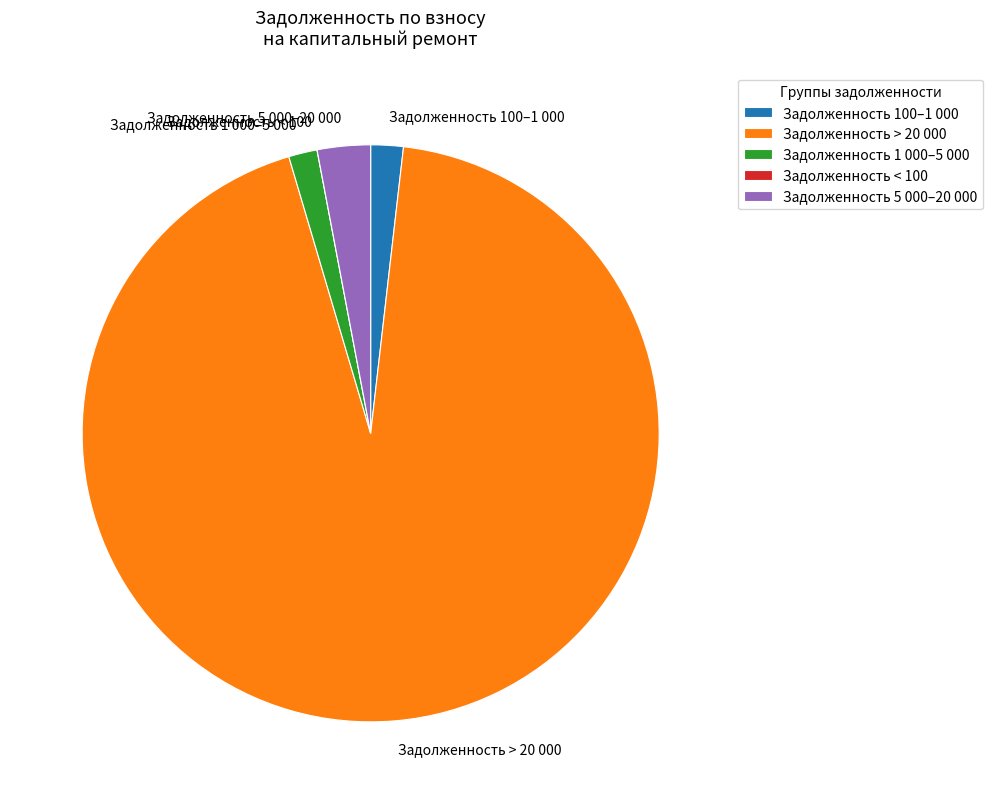

Which slice is the largest?

Задолженность > 20 000